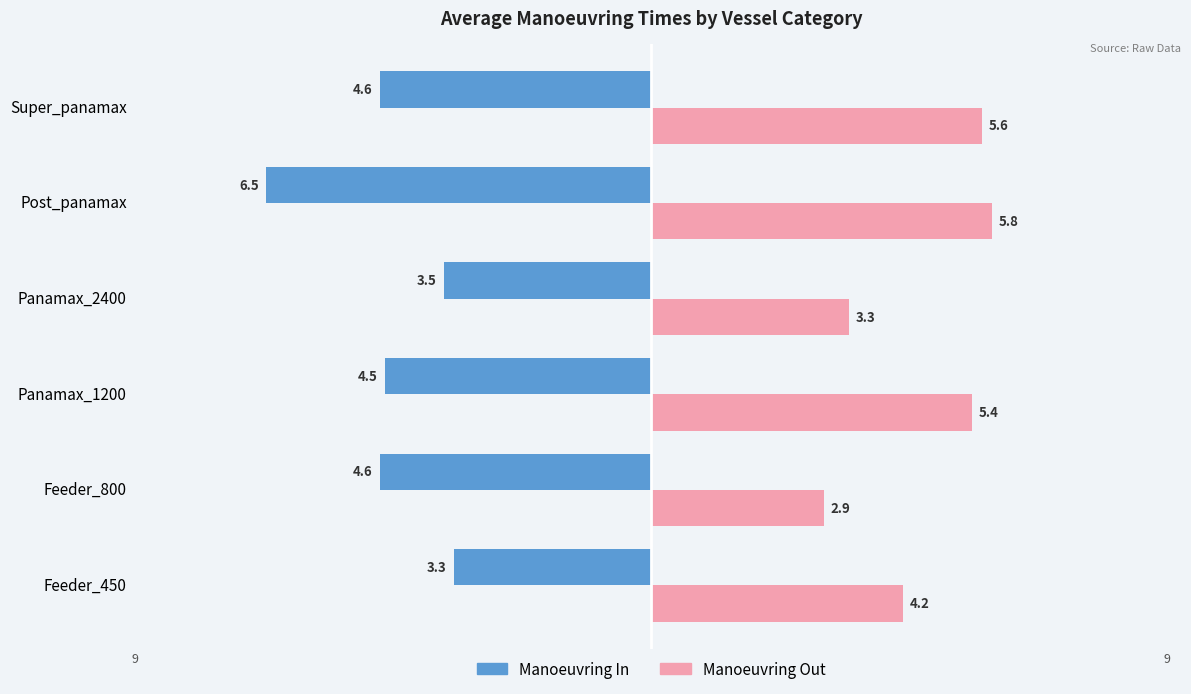

Is it true that Manoeuvring Out equals 3.6 at Super_panamax?

False